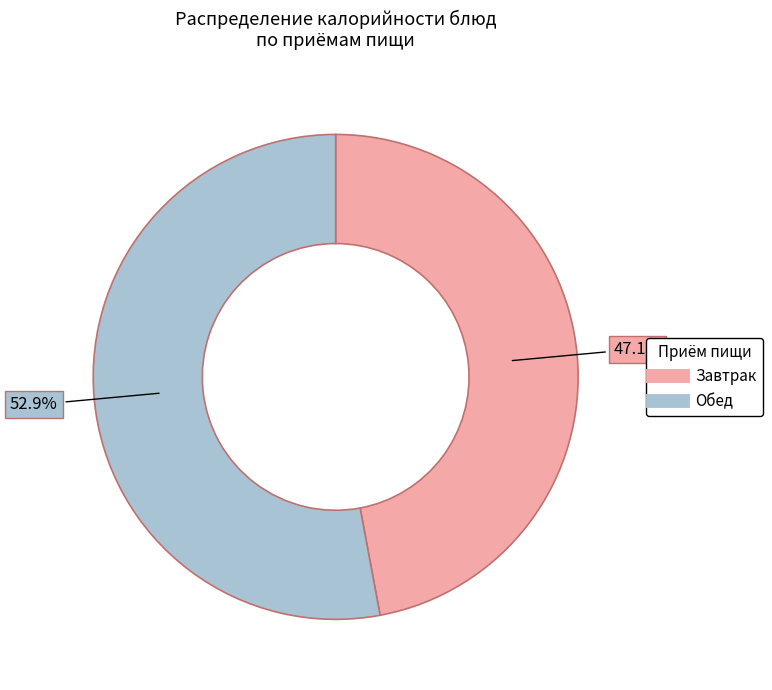

Does any single category account for the majority?

Yes